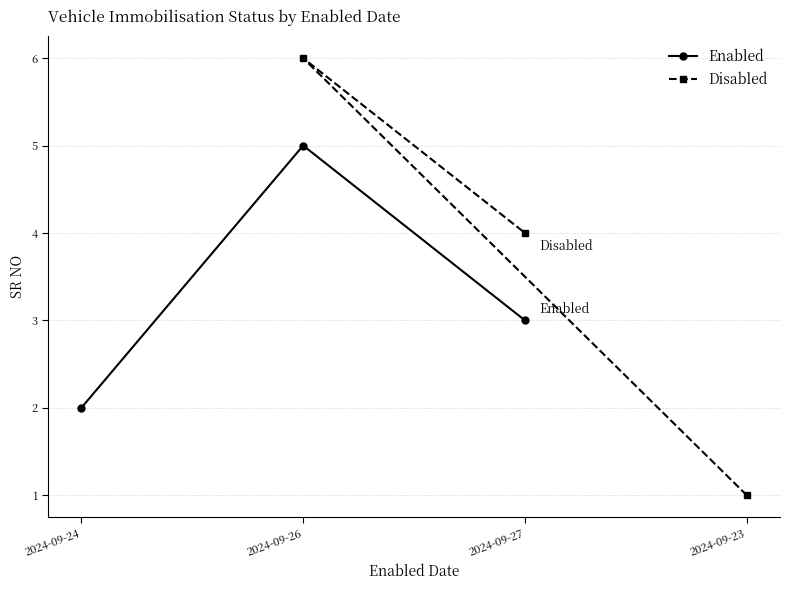

Count the Enabled values in the range 2 to 5.

3